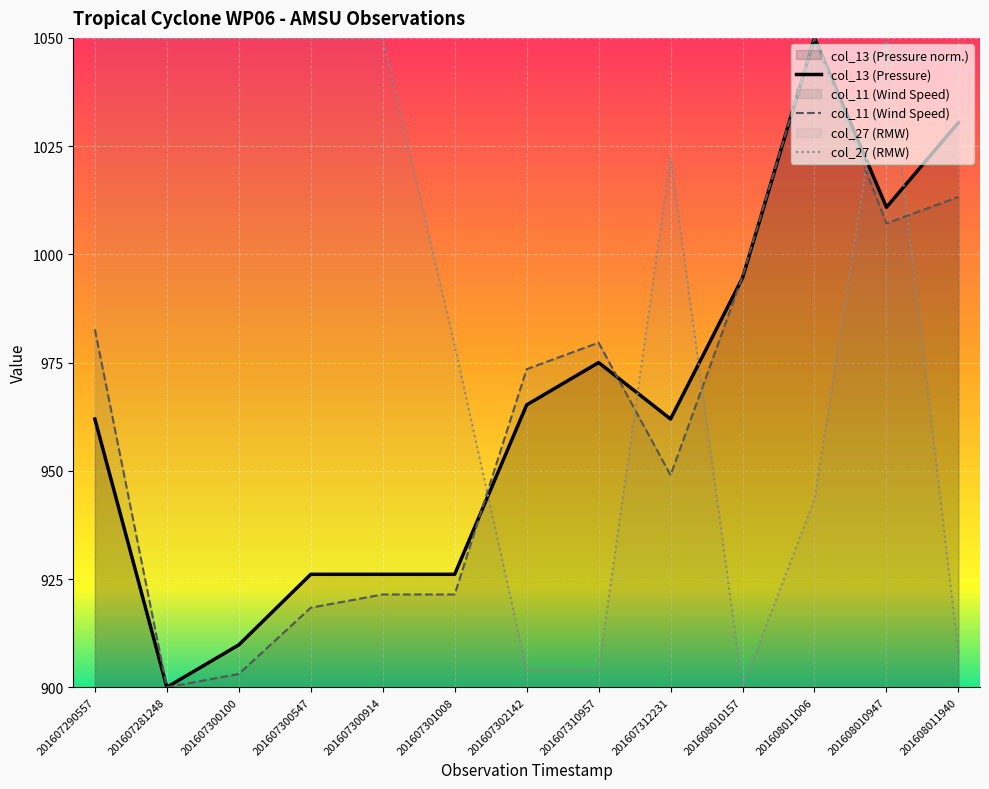

What position from the left is 201607310957?

8